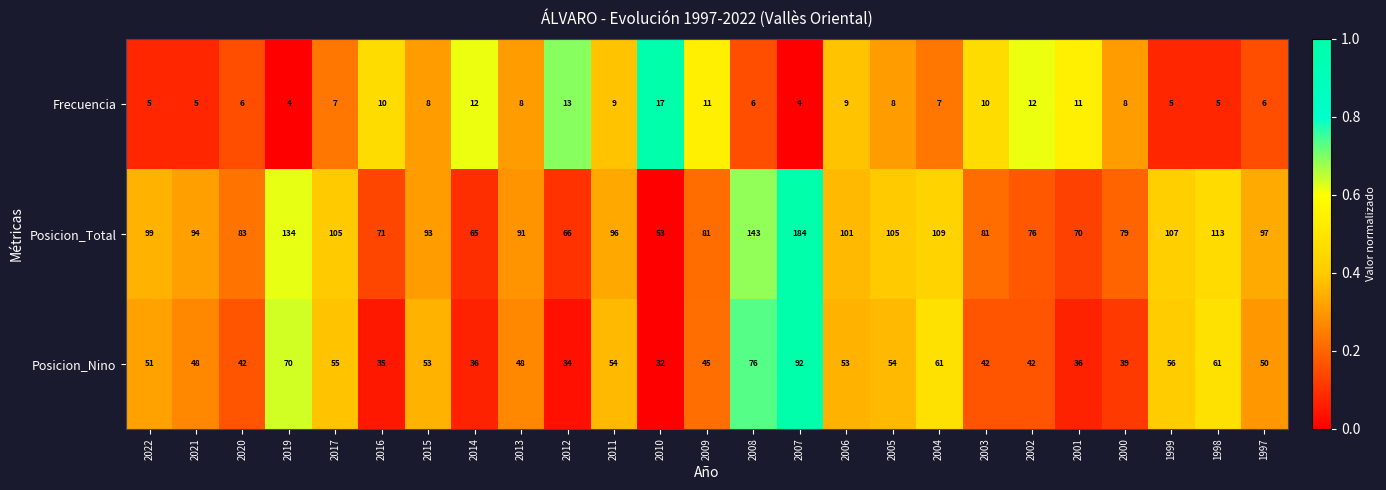

At which label does Posicion_Total reach its peak?

2007